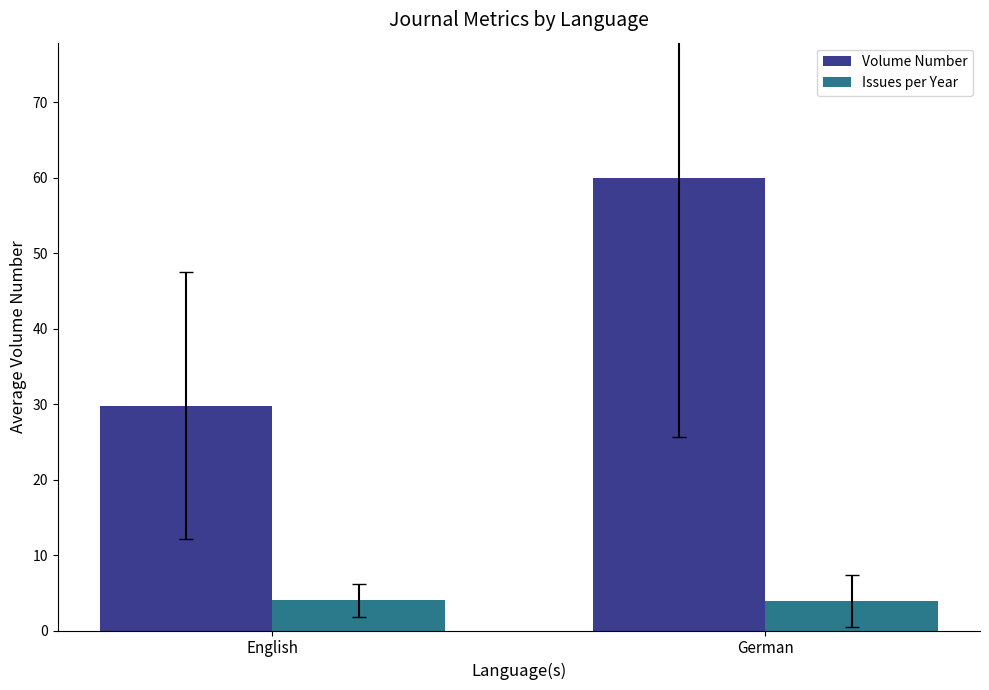

What is the total value across all series at English?

33.8